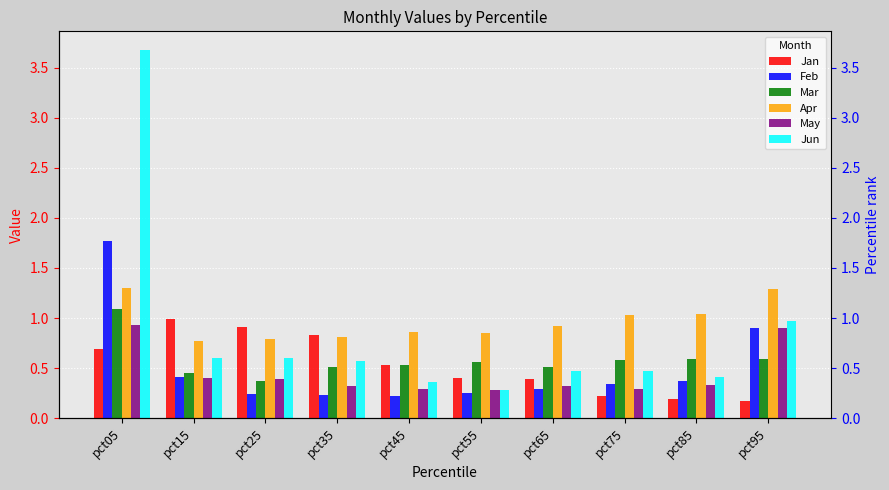

Which category has the highest value in the Apr series?

pct05